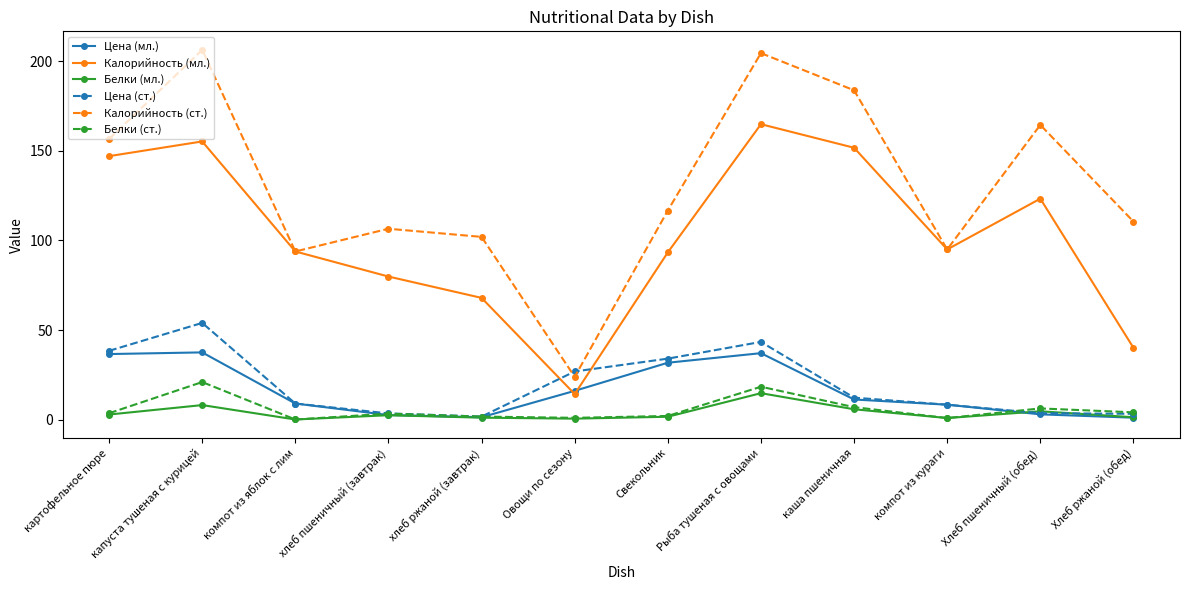

True or false: Белки (ст.) and Калорийность (мл.) cross at least once.

False